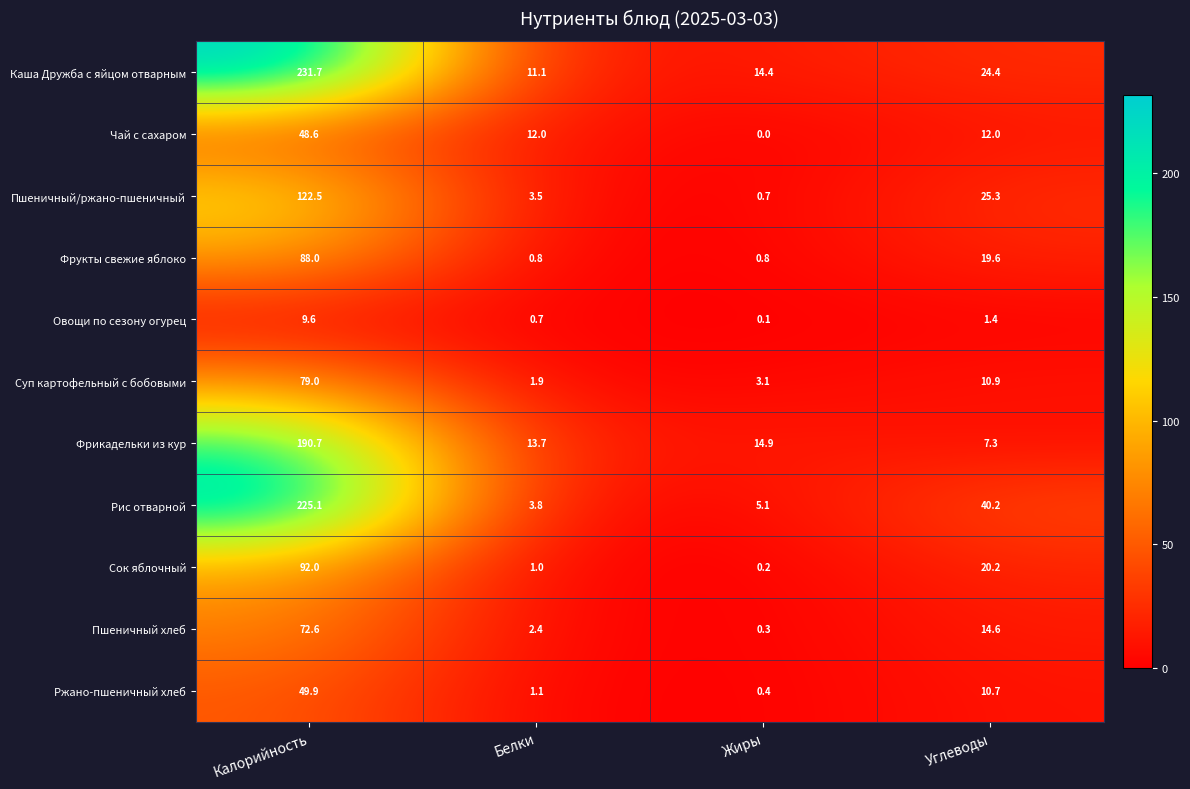

How many data points in Каша Дружба с яйцом отварным are above 24?

2